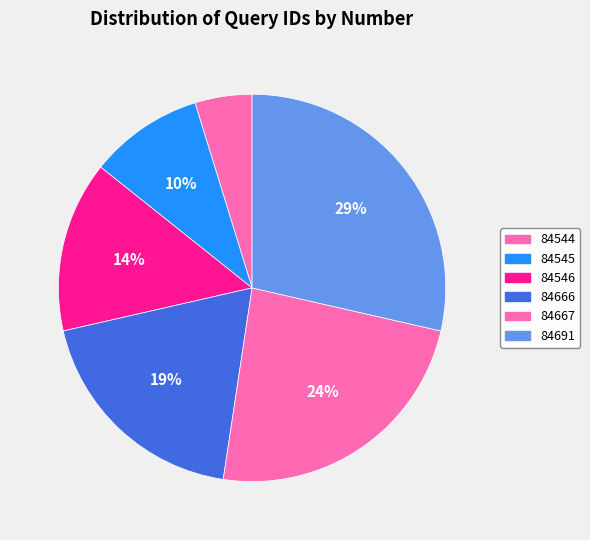

What percentage do 84667 and 84546 together represent?

38.1%